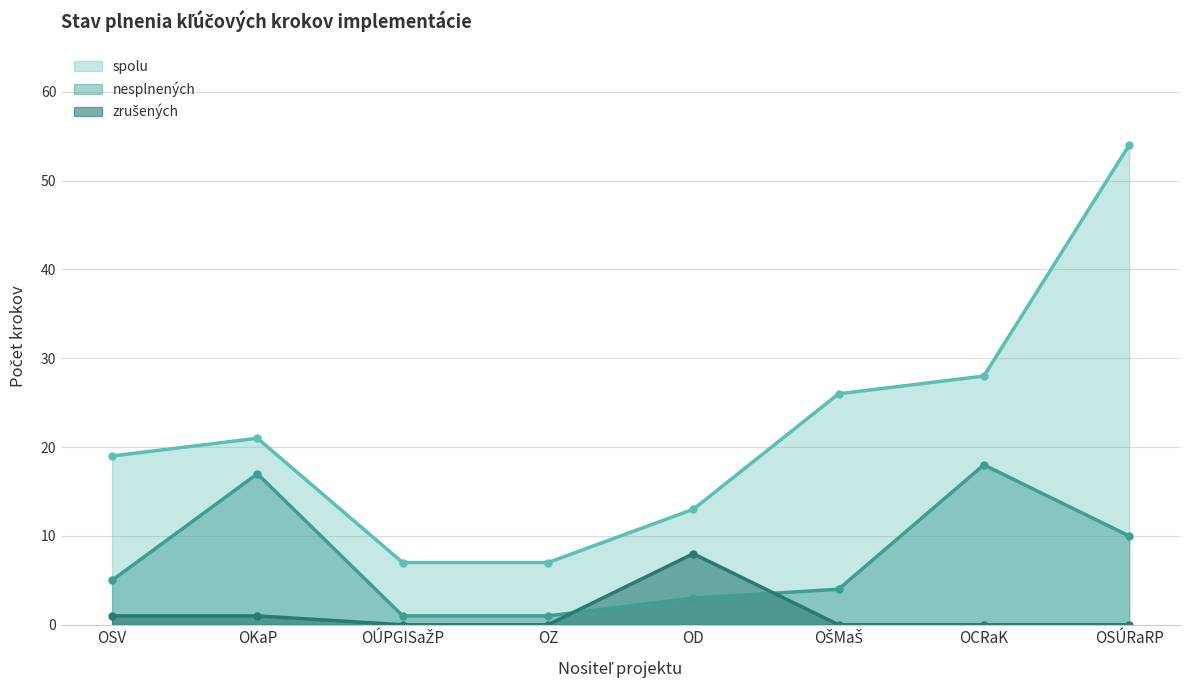

What is the difference between the maximum and minimum values in the spolu series?

47